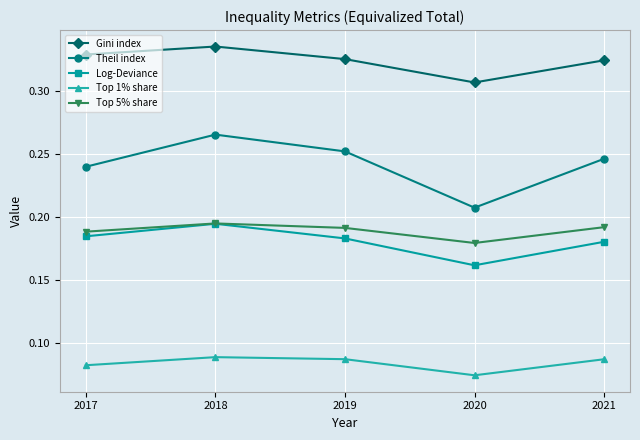

True or false: Top 5% share and Gini index cross at least once.

False